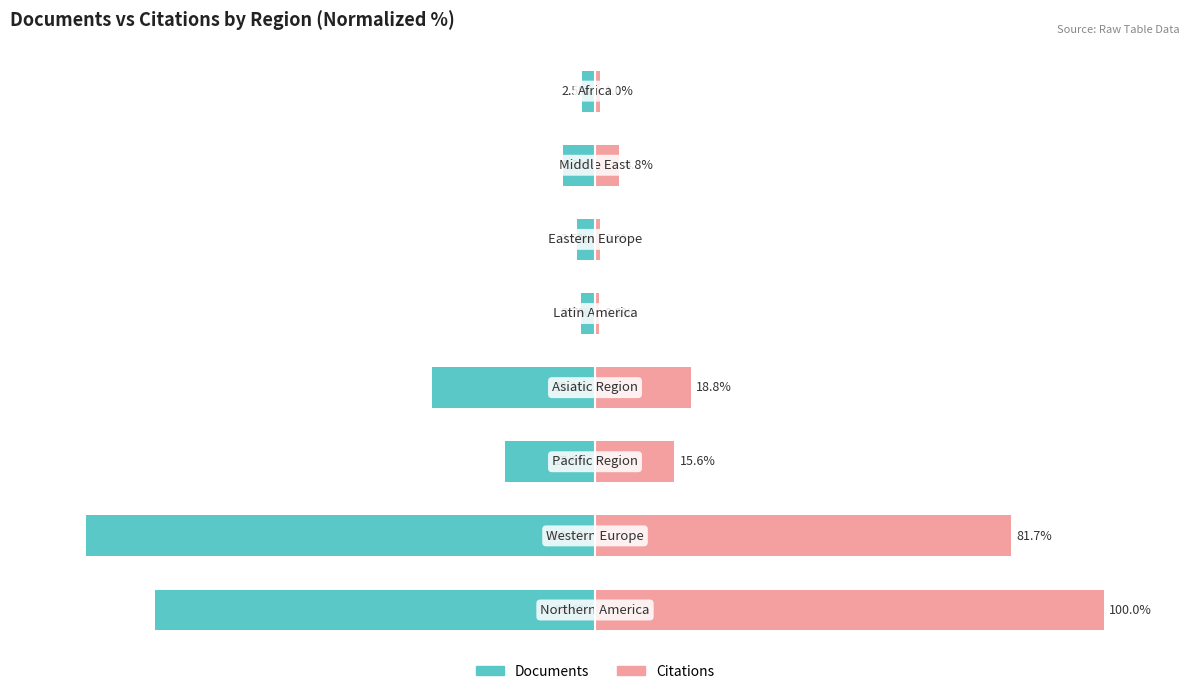

True or false: Citations has a value of 31.9 at 3.

False